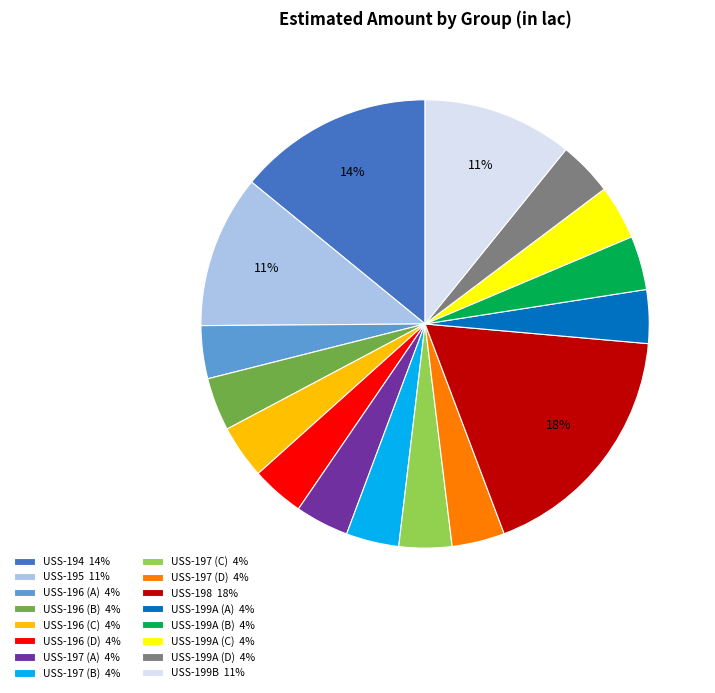

Which has a higher value, USS-199A (D) 4% or USS-195 11%?

USS-195 11%